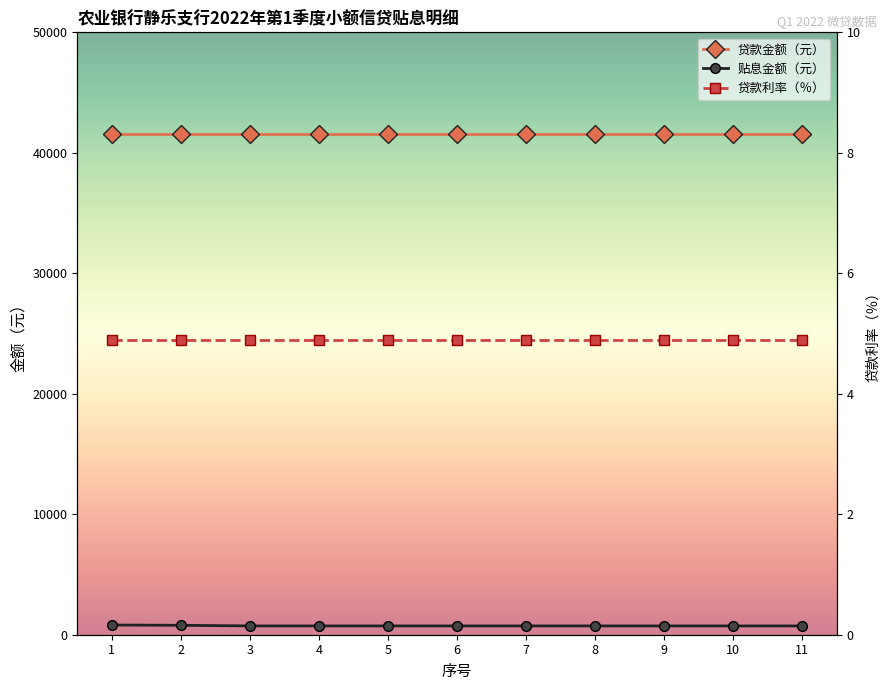

How many lines are shown in the chart?

3